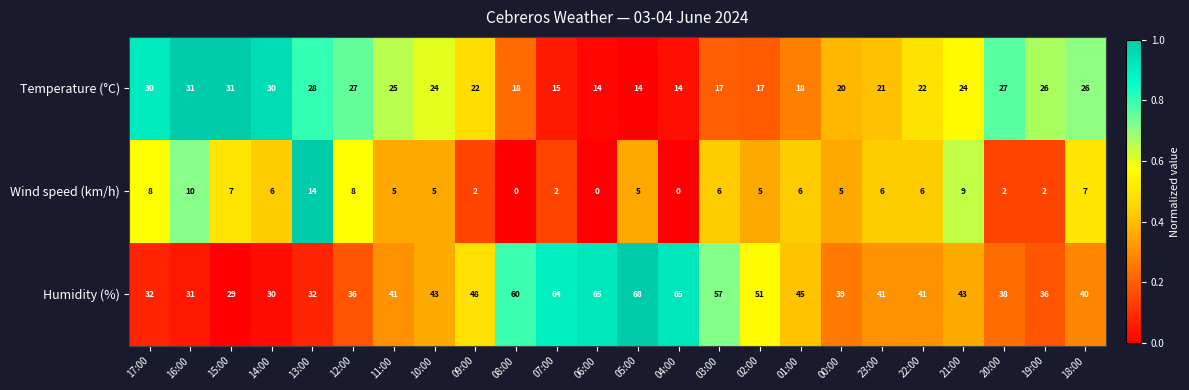

True or false: Wind speed (km/h) has a value of 6 at 03:00.

True